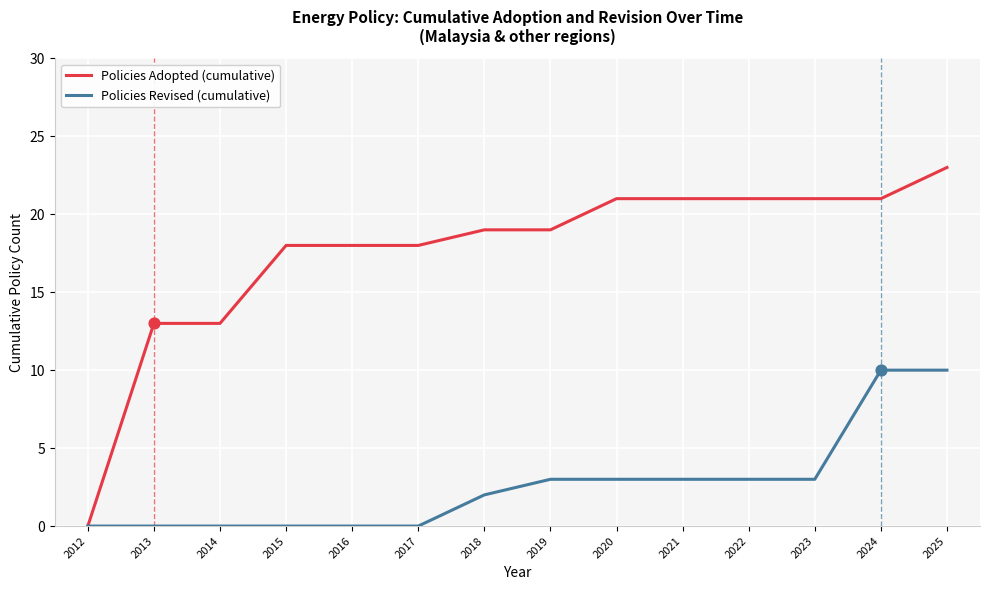

What is the total value across all series at 2014?

13